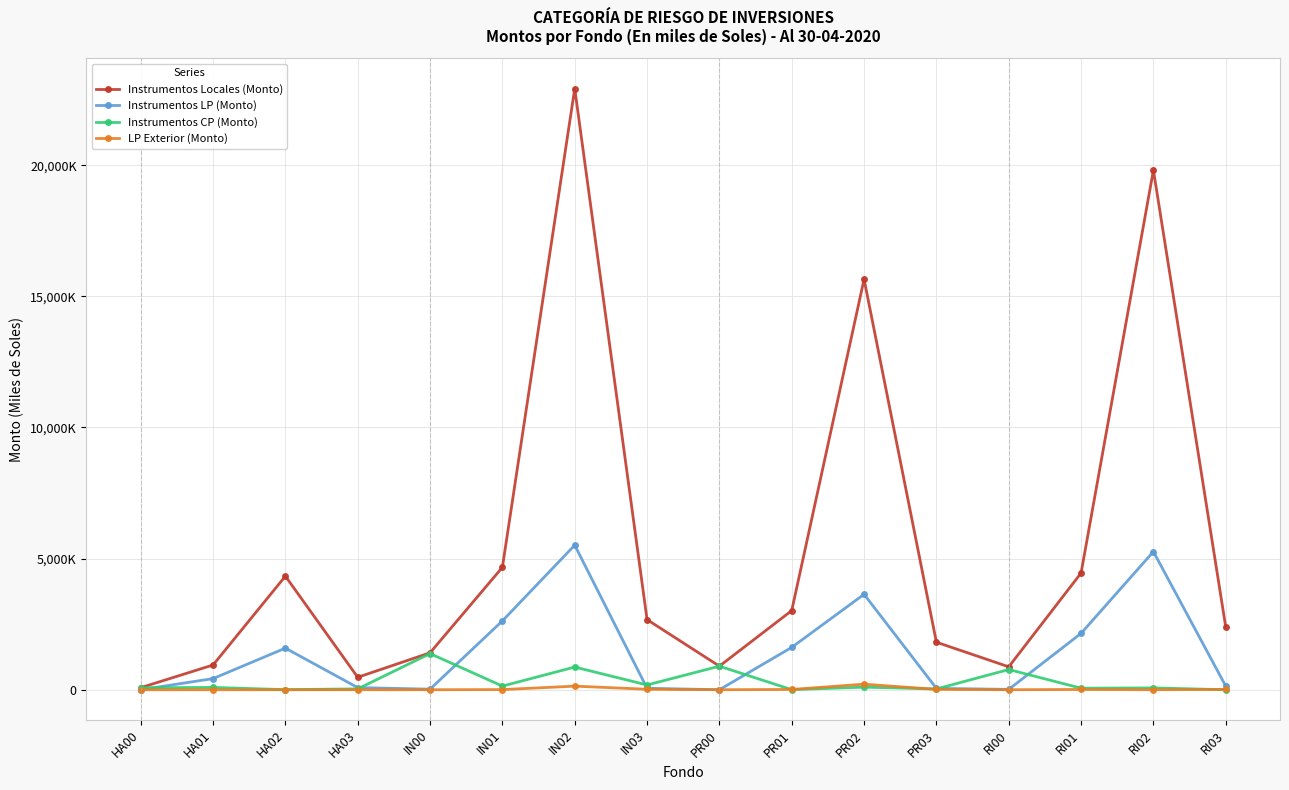

Read the Instrumentos LP (Monto) value at RI02.

5265515.9